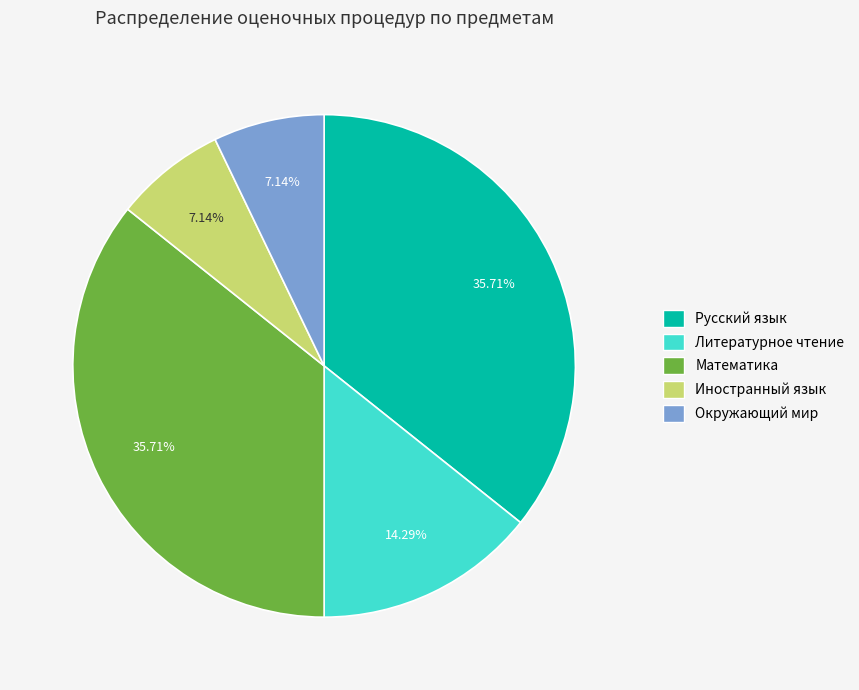

To the nearest percent, what portion does Окружающий мир represent?

7%